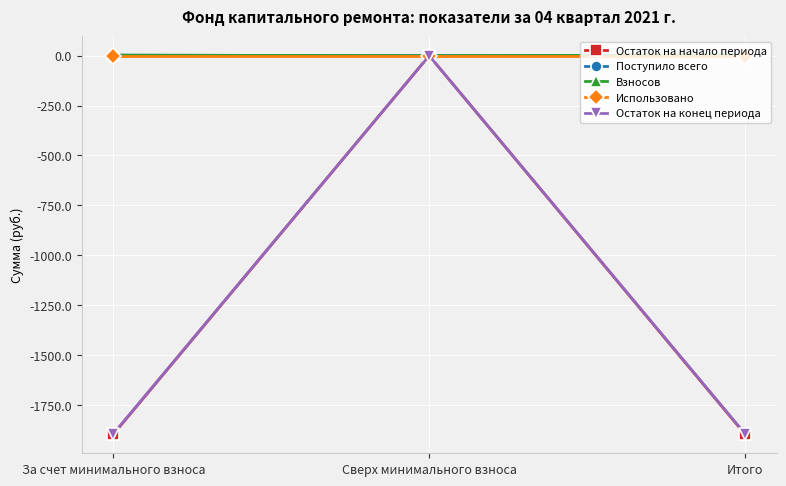

Does the chart have visible grid lines?

Yes